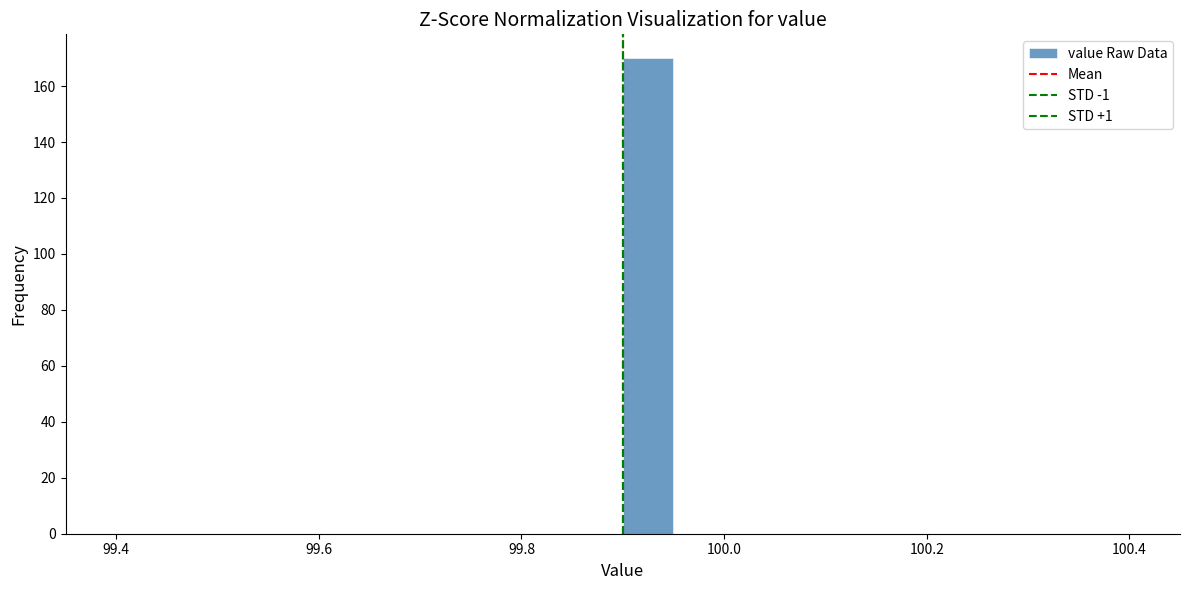

Read against the x-axis, roughly where is the centre of the tallest bar?

99.92